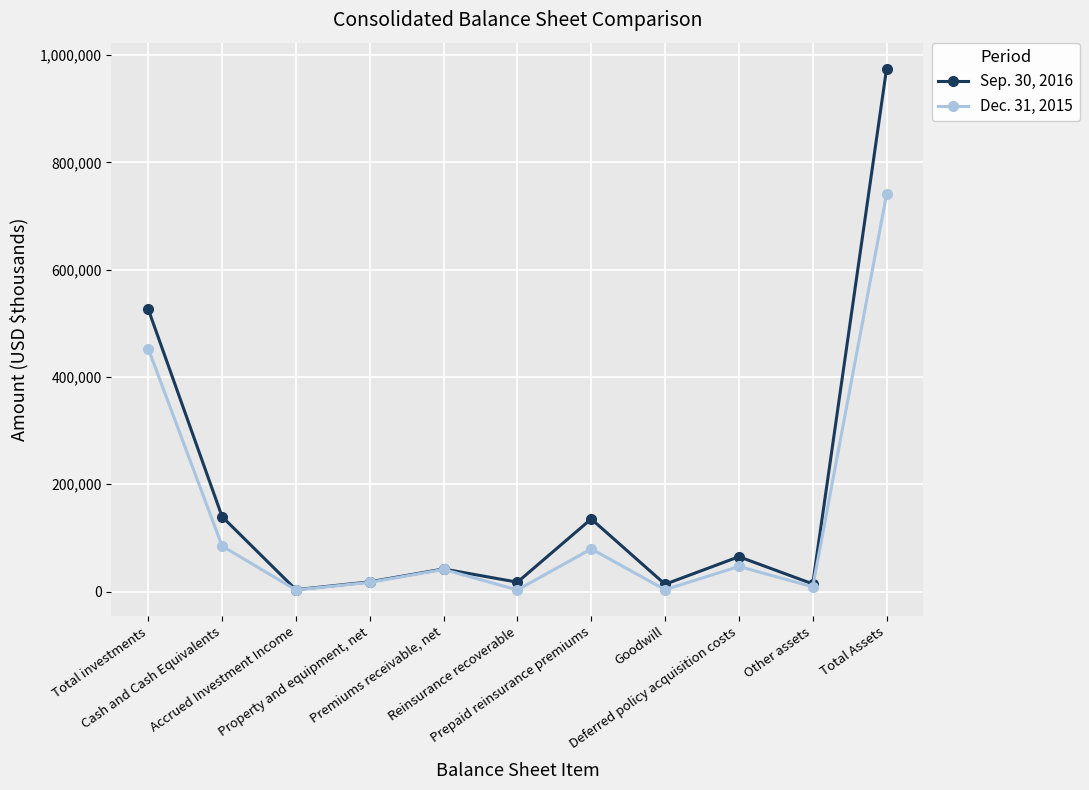

True or false: Sep. 30, 2016 has more than 0 points higher than both neighbors.

True